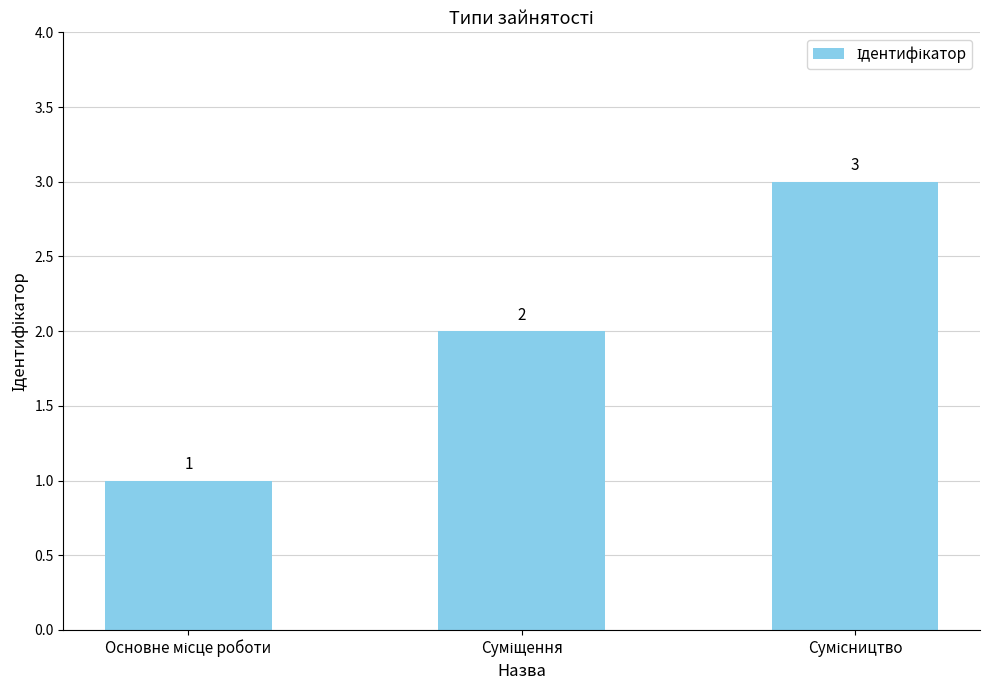

What is the maximum value shown in the chart?

3